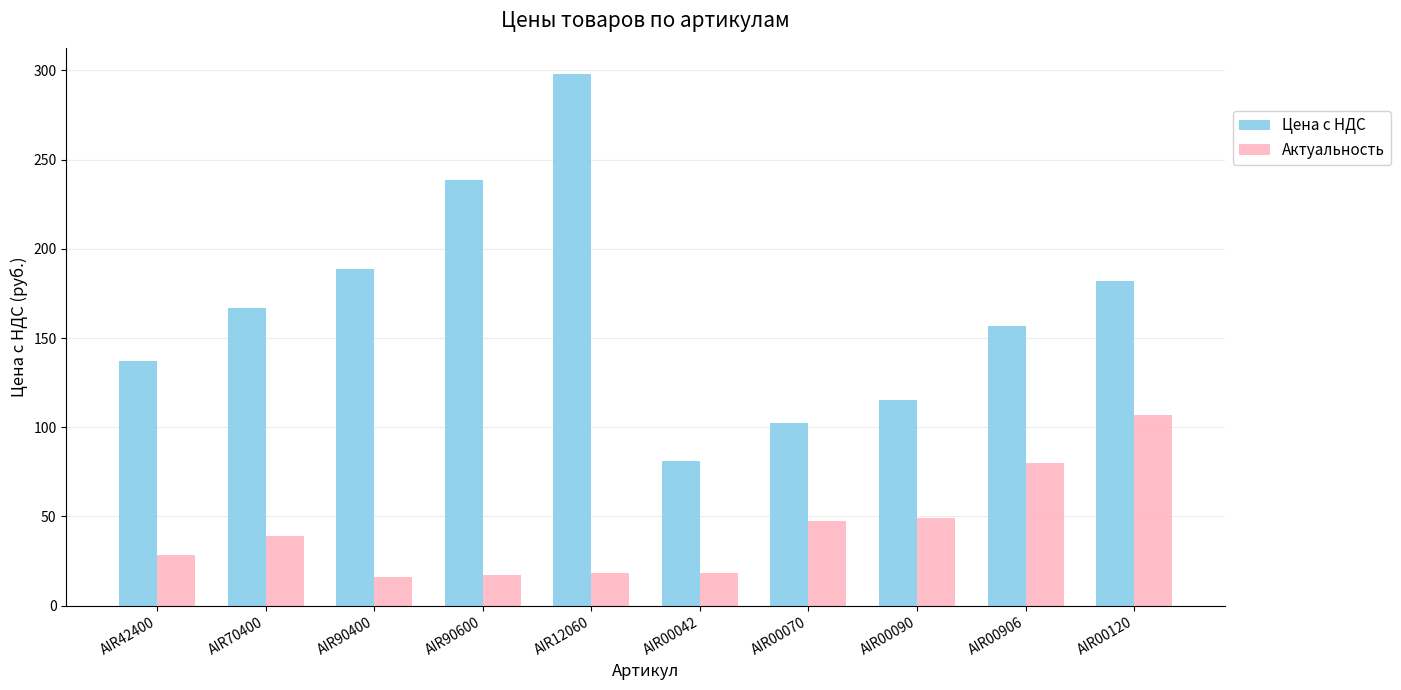

List the series in order of their overall mean, highest first.

Цена с НДС, Актуальность